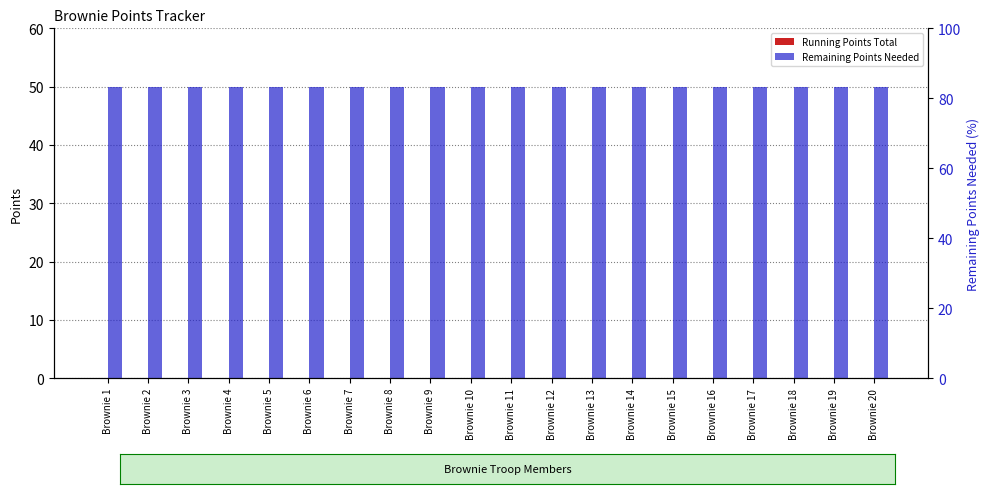

What is the greatest value displayed?

50